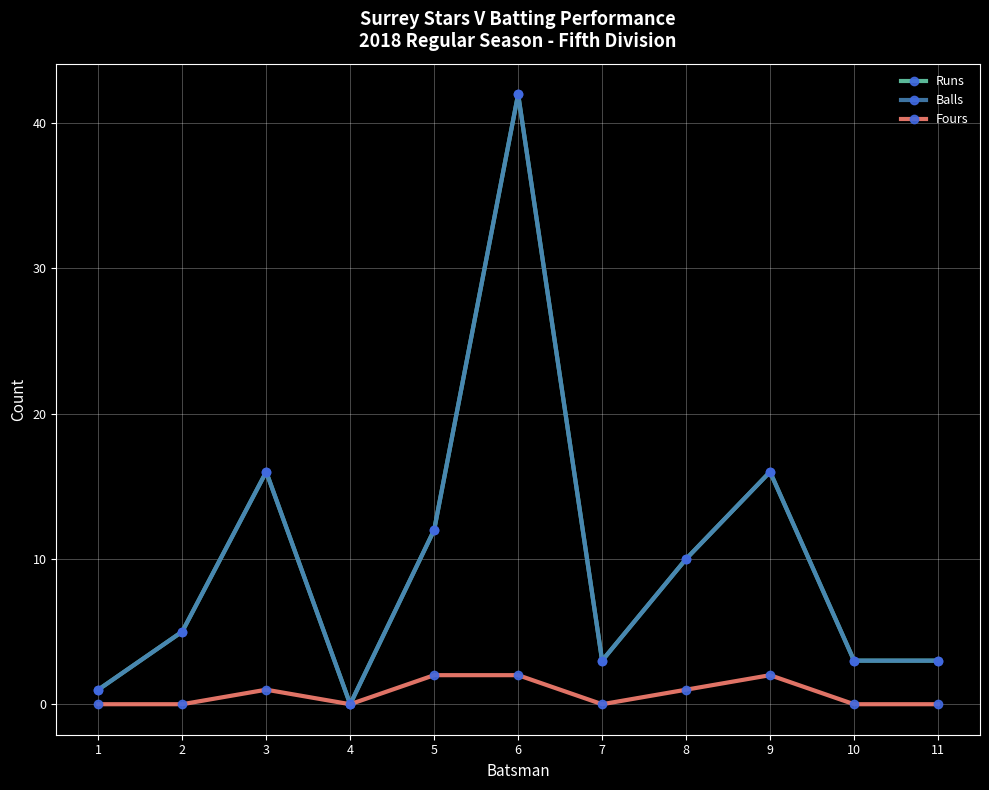

Does the chart display data point markers on the line(s)?

Yes